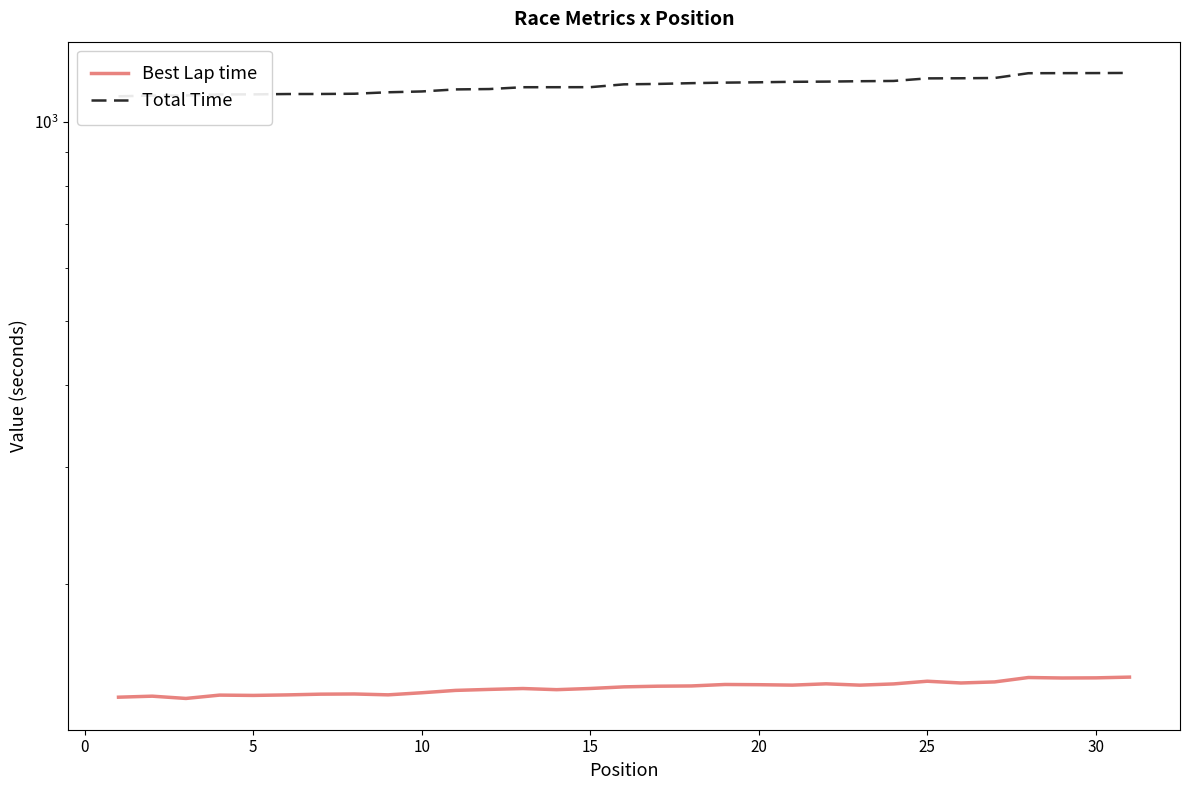

What is the minimum value shown in the chart?

134.2